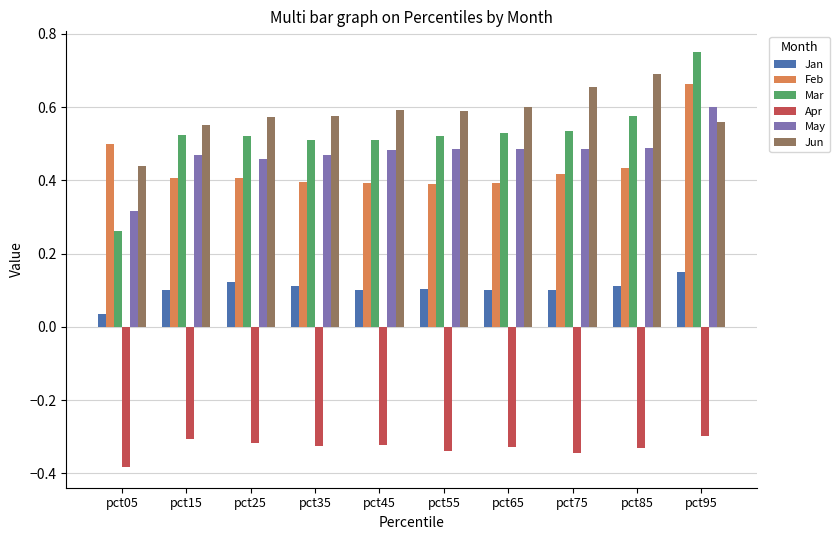

What is the total value across all series at pct35?

1.7